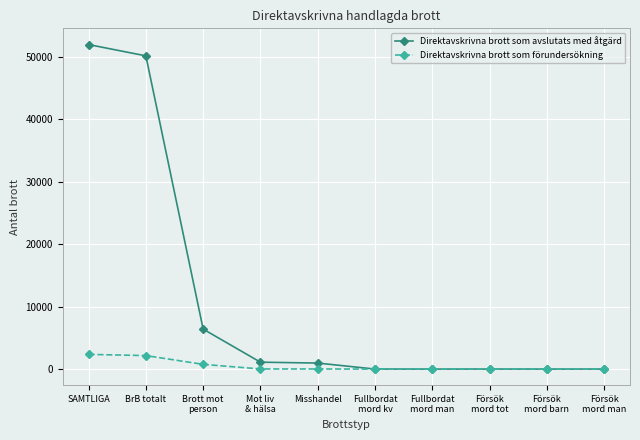

What is the greatest value displayed?

51958